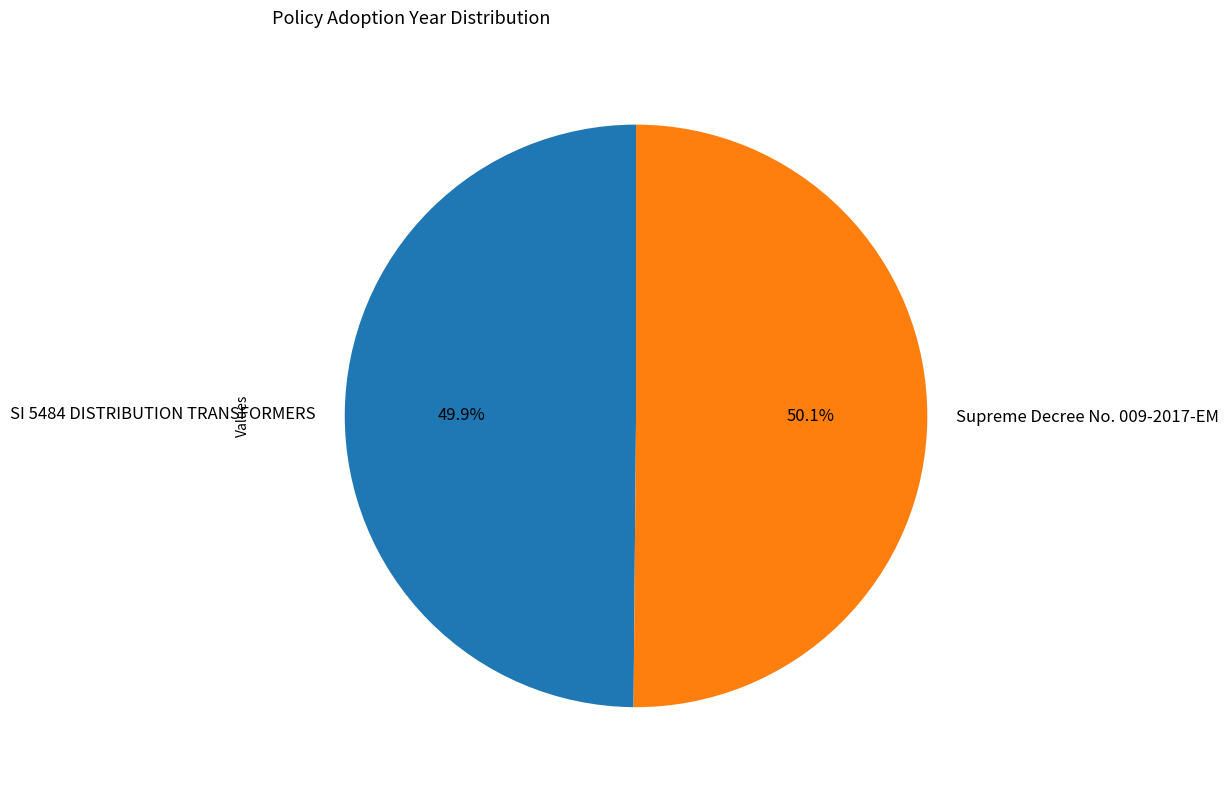

Combined, do Supreme Decree No. 009-2017-EM and SI 5484 DISTRIBUTION TRANSFORMERS account for over 50%?

Yes